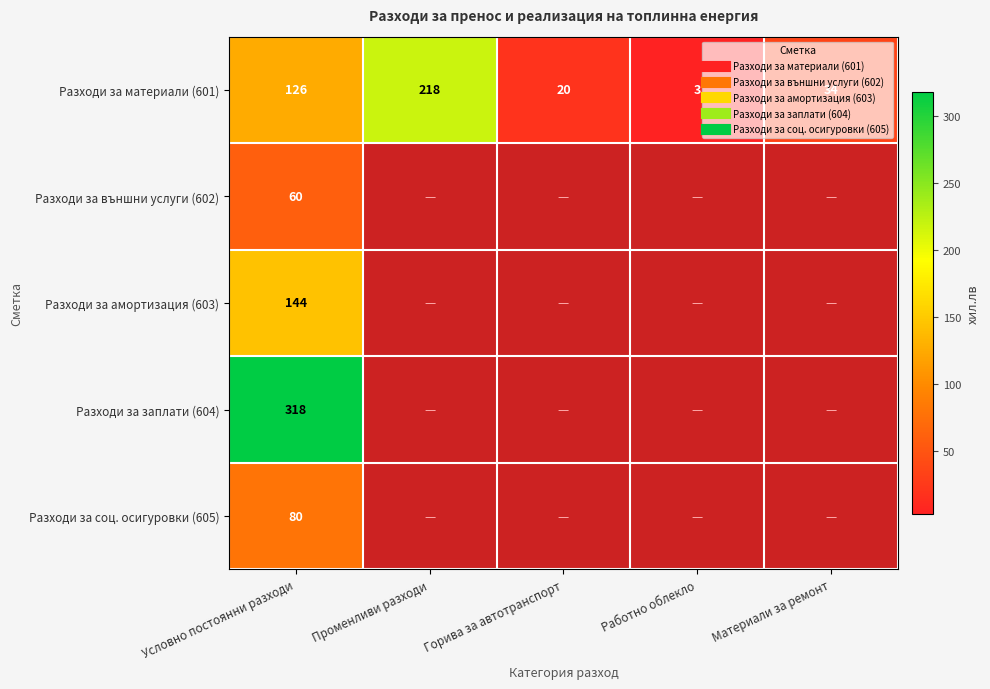

Which series has the largest range (max minus min)?

Разходи за материали (601)